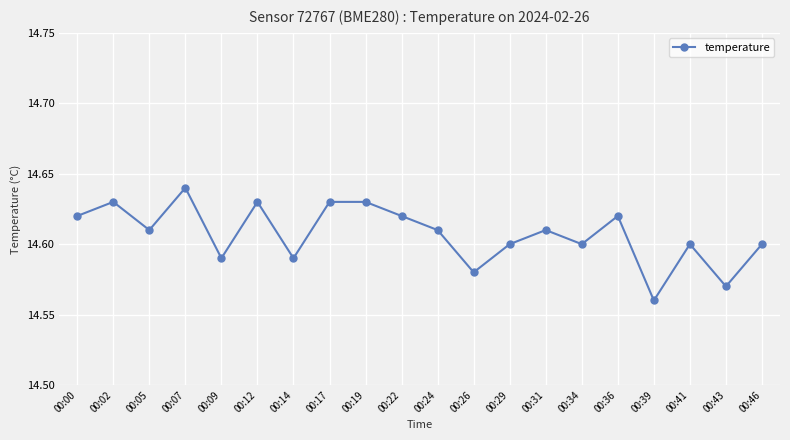

Approximately how many times larger is the value at 00:19 compared to 00:41?

1.0